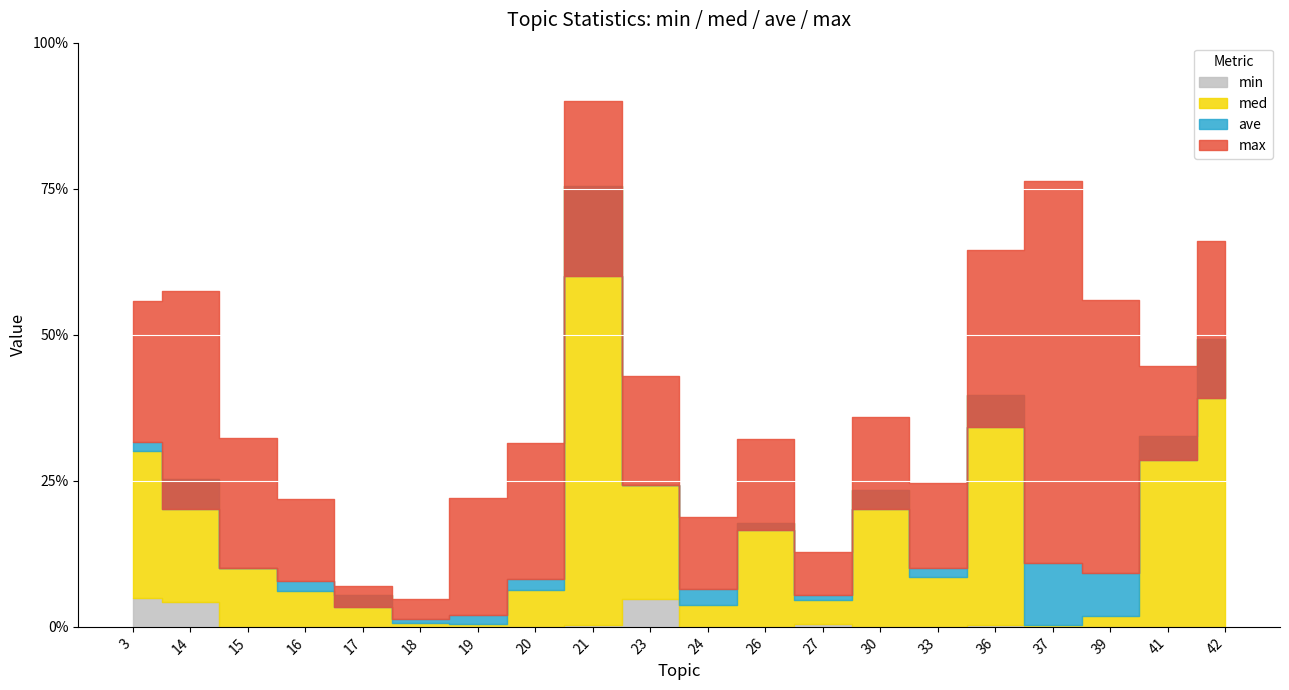

What is the total value across all series at 14?

1.1